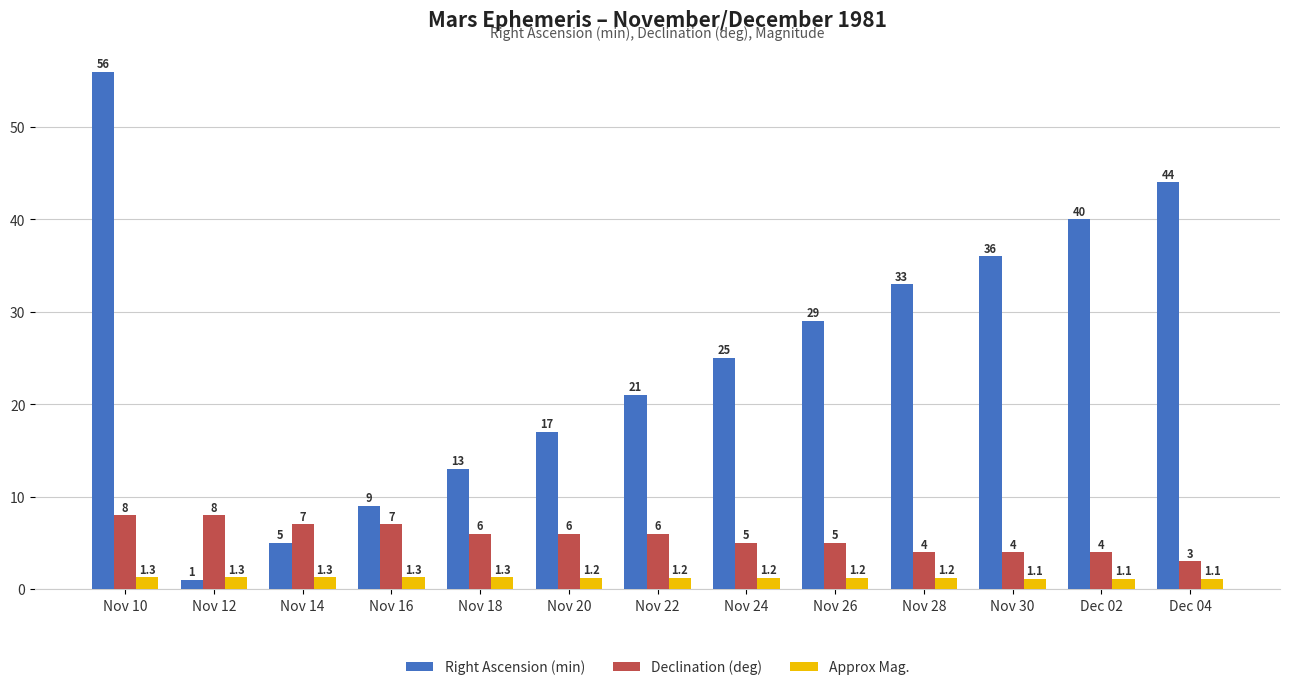

What is the label of the 10th bar from the left?

Nov 28